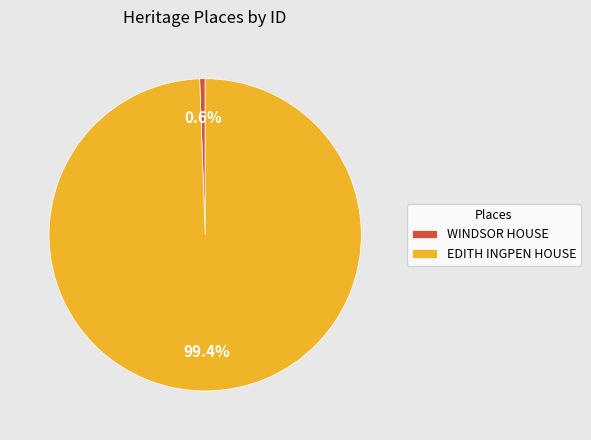

How many segments does this pie chart have?

2